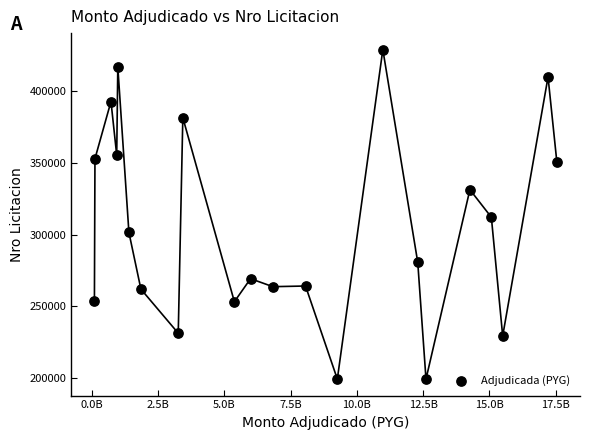

What is the range of X values (max minus min)?

17452200000